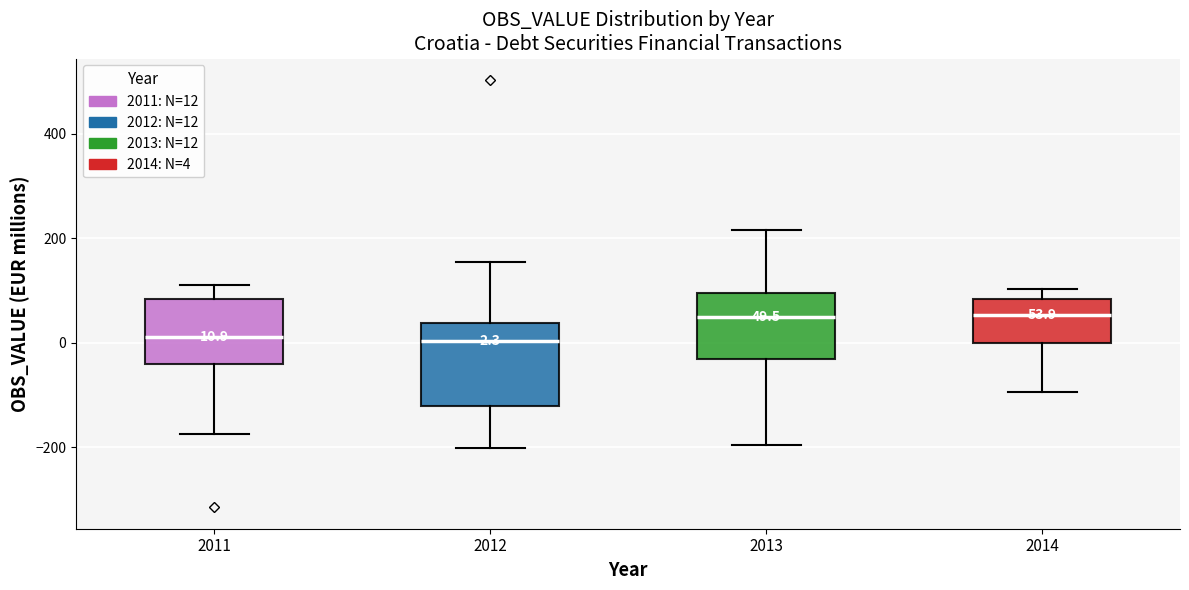

Which box is the tallest, from its lower edge to its upper edge?

2012